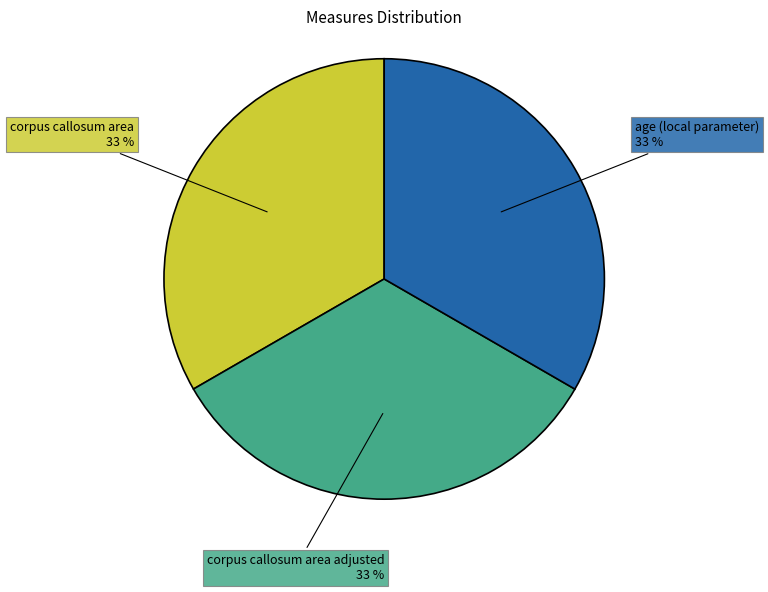

To the nearest percent, what percentage of the pie is corpus callosum area adjusted?

33%